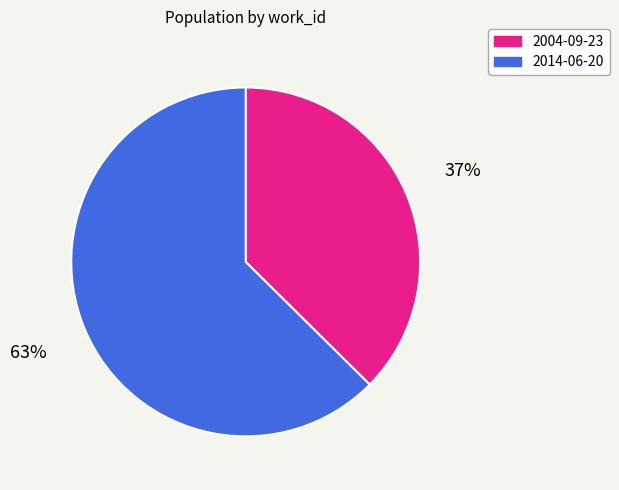

Is it true that 2014-06-20 is 72% of the pie?

False